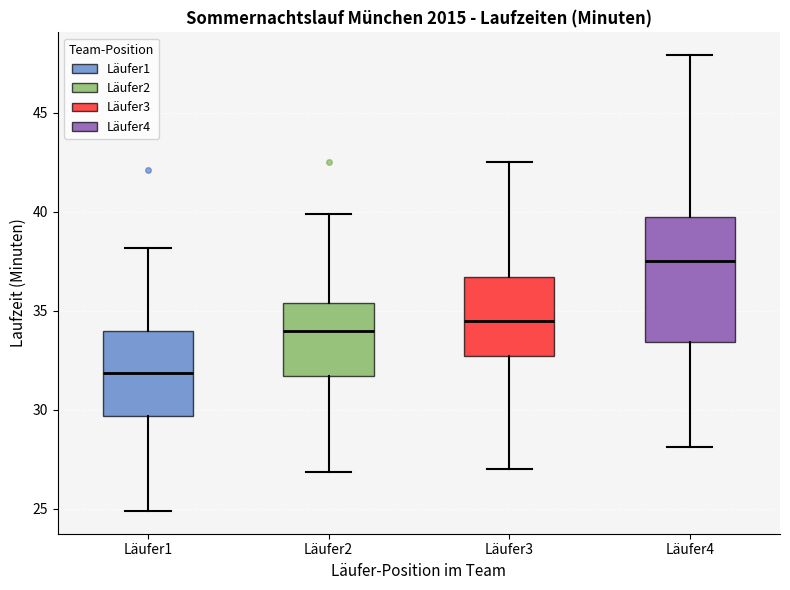

Reading left to right, transcribe this box plot: for each box, give where its median line is, the range the box spans, and where its two whiskers end, as read against the y-axis. The values are not printed on the chart, so give them approximately, as read against the axis.

Läufer1: median 32.0, box 29.5 to 34.0, whiskers 25.0 to 38.0
Läufer2: median 34.0, box 31.5 to 35.5, whiskers 27.0 to 40.0
Läufer3: median 34.5, box 32.5 to 36.5, whiskers 27.0 to 42.5
Läufer4: median 37.5, box 33.5 to 39.5, whiskers 28.0 to 48.0